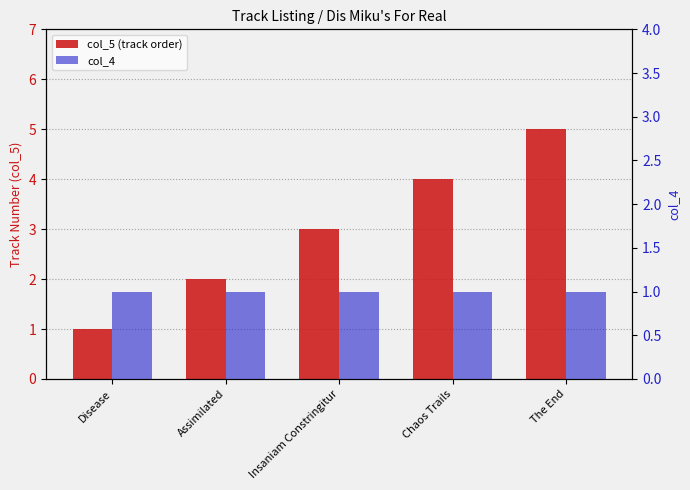

Rank the series at Assimilated from highest to lowest value.

col_5 (track order), col_4